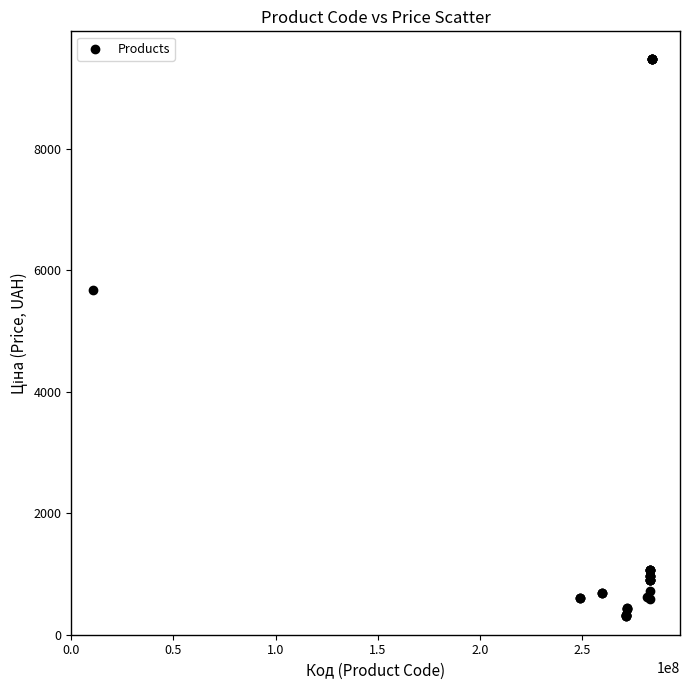

What Y value in the scatter plot is closest to 4895?

5673.8